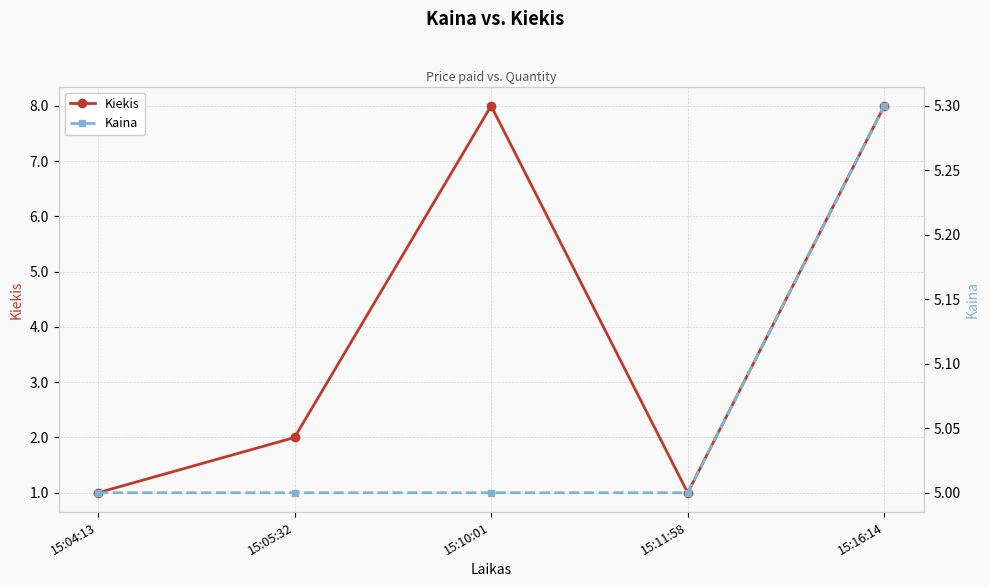

Reading left to right, extract all data points from this chart.

Kiekis: 1.0	2.0	8.0	1.0	8.0
Kaina: 5.0	5.0	5.0	5.0	5.3